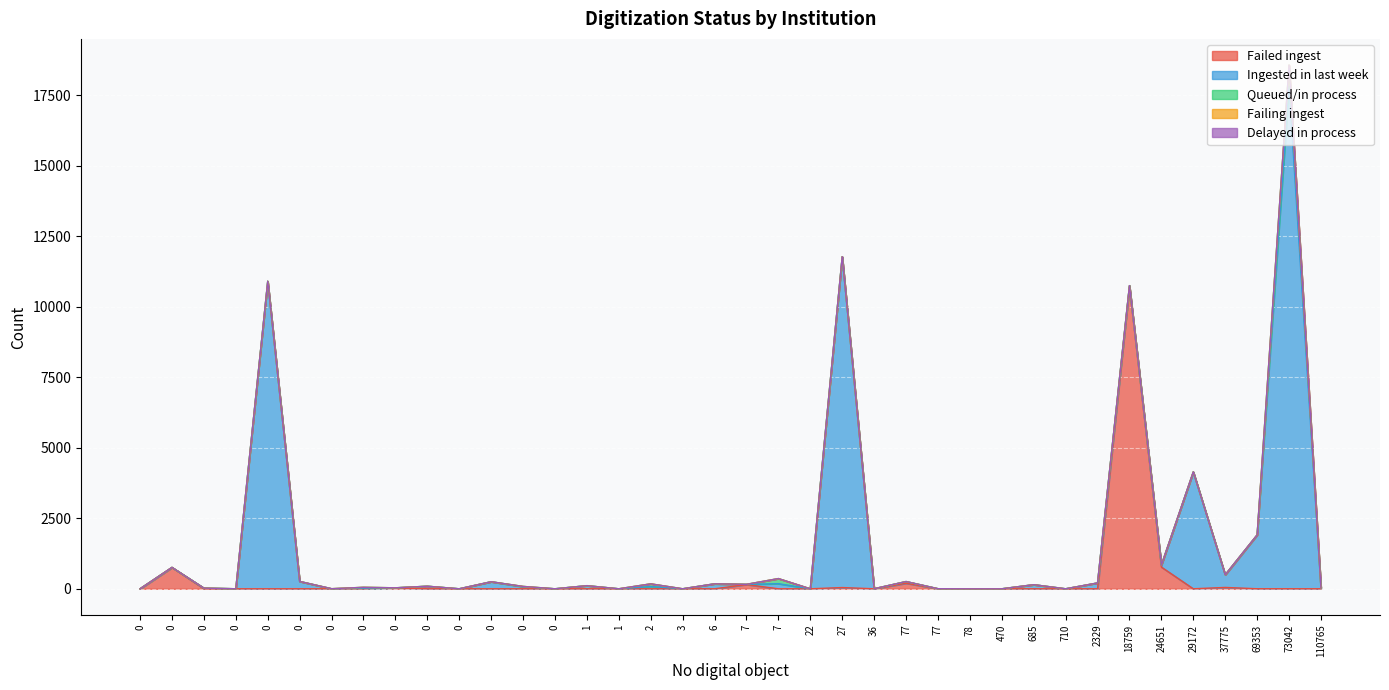

What is the total value across all series at 7?

362